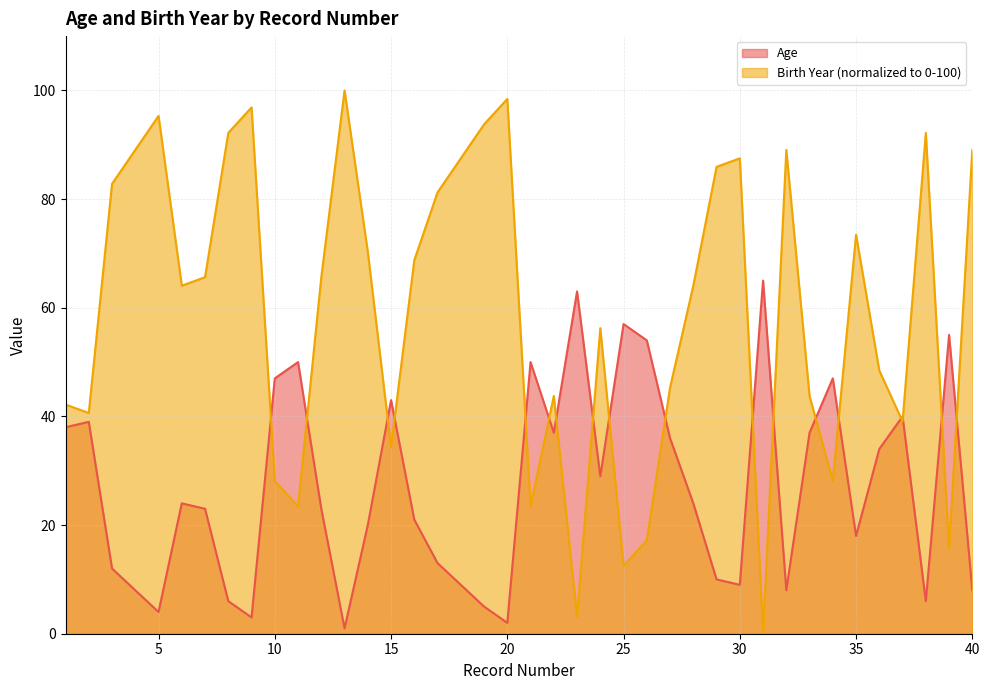

How many lines are shown in the chart?

2